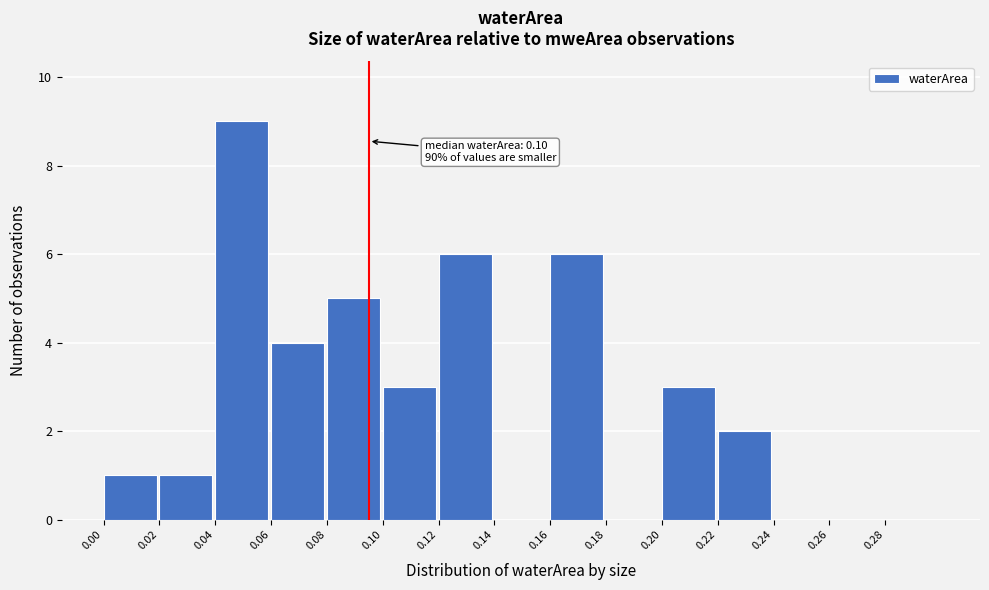

Over which range of the x-axis is the bar tallest?

0.04 to 0.06